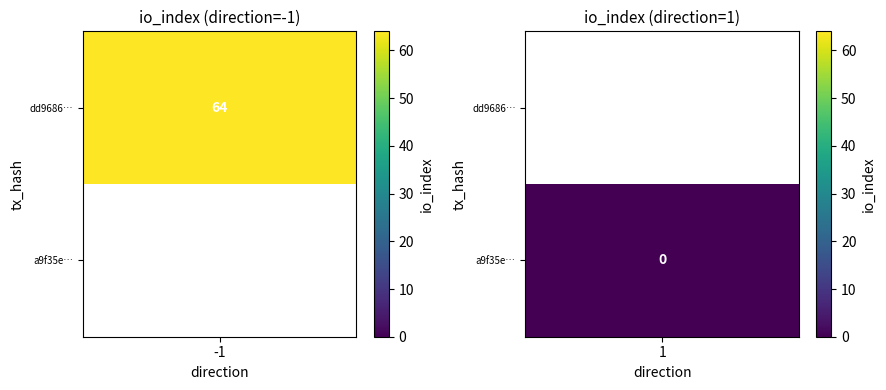

Reading left to right, list all the values displayed in this chart.

dd9686a9a8e95793e899e53b414b0ee630fdf96: direction=-1	io_index=64
a9f35e8d993ca953294f622c22e08dabc6d4f1c: direction=1	io_index=0